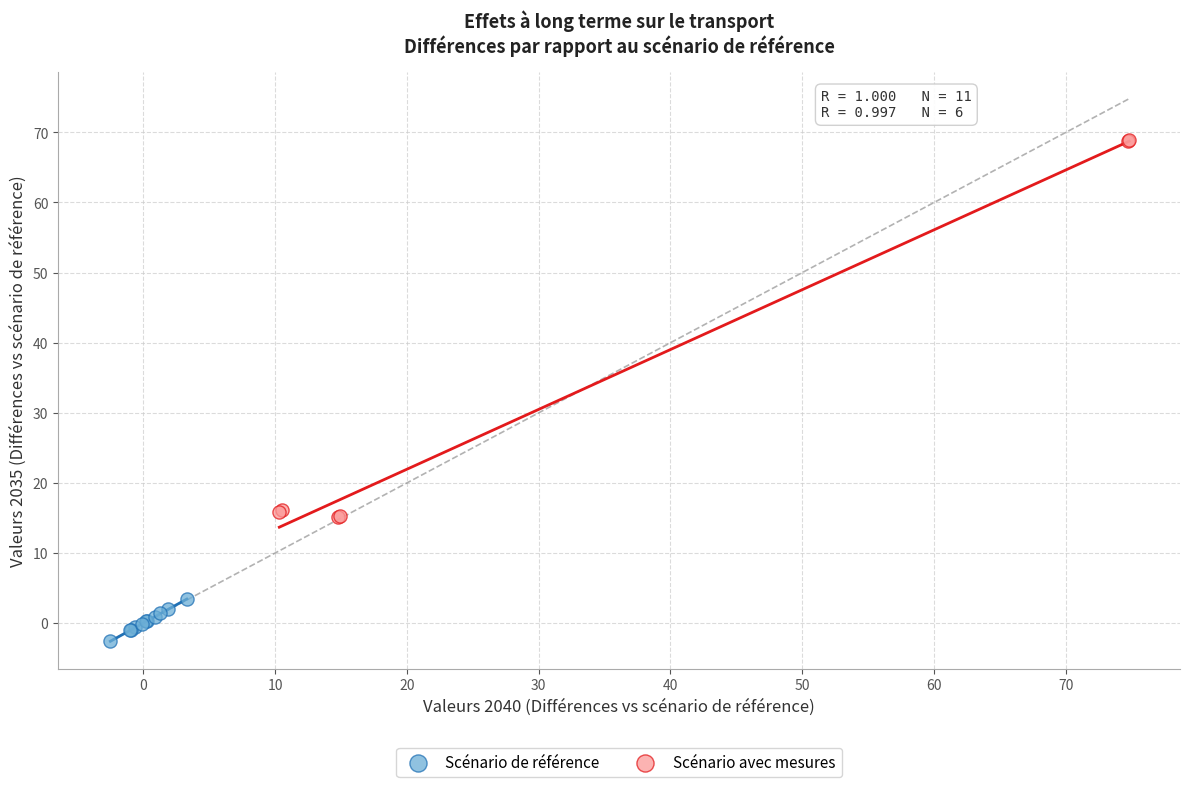

Which series contains the highest Y value?

Scénario avec mesures